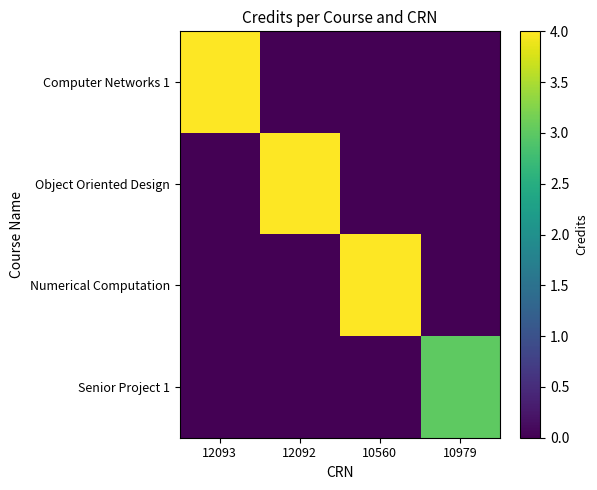

At how many categories does at least one series exceed 2?

4